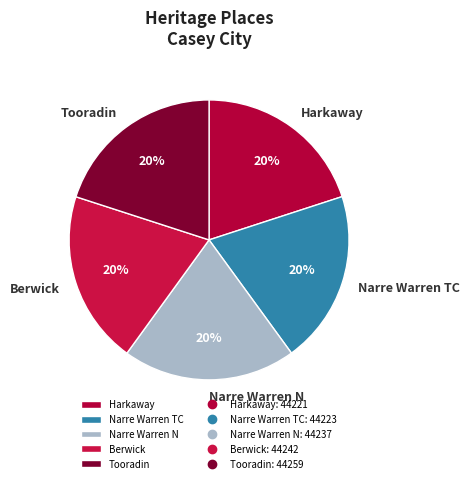

How many slices are in this pie chart?

5